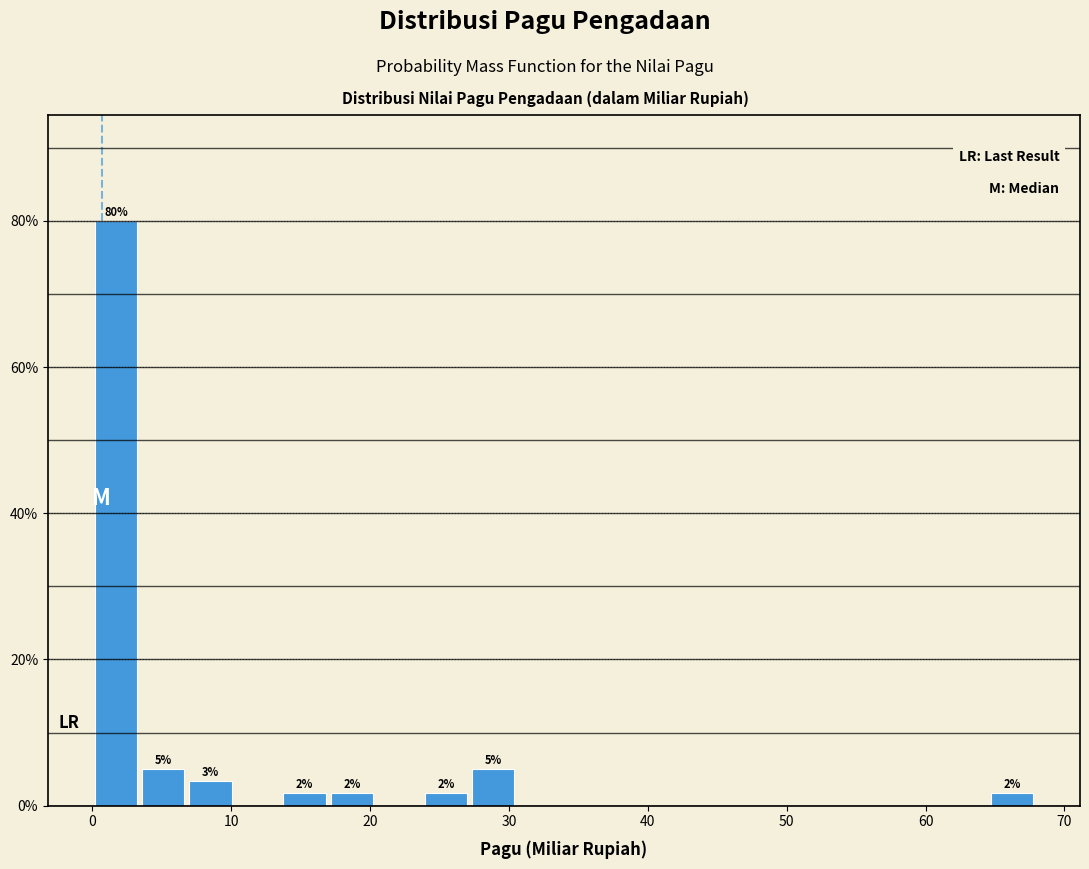

Read against the x-axis, roughly where is the centre of the tallest bar?

2